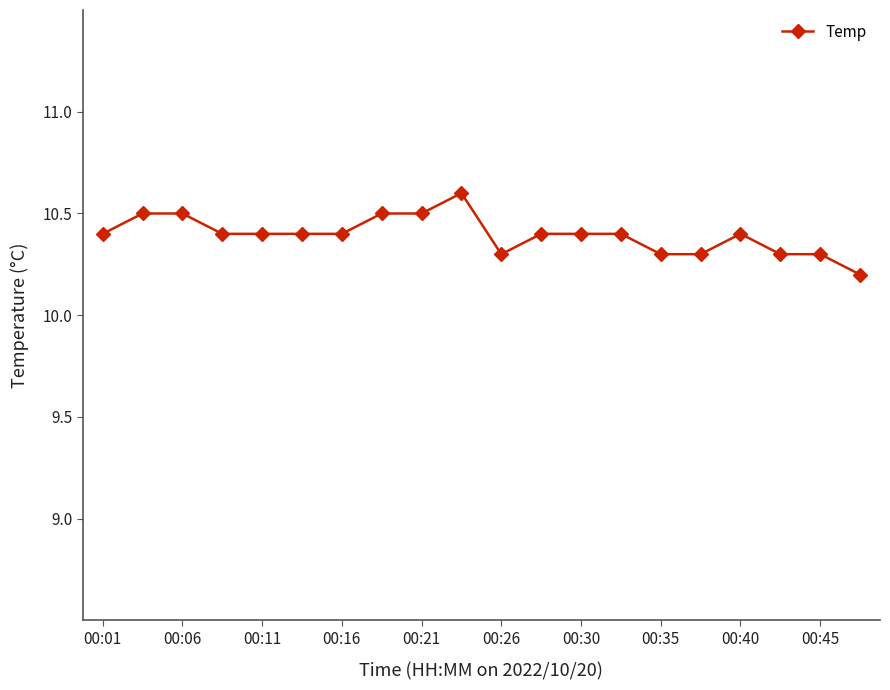

Count the values in the range 10 to 11.

20